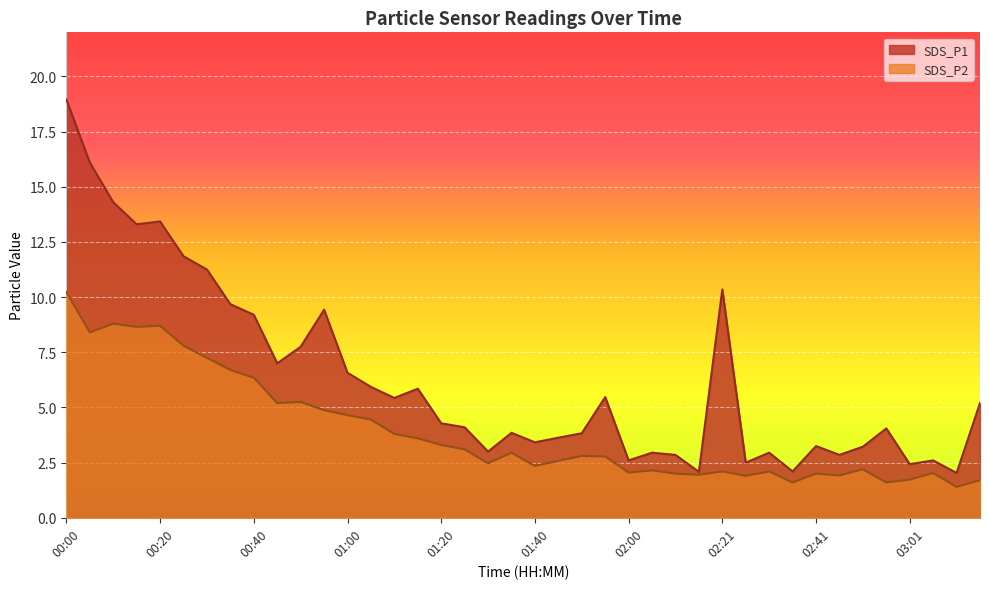

How many lines are shown in the chart?

2